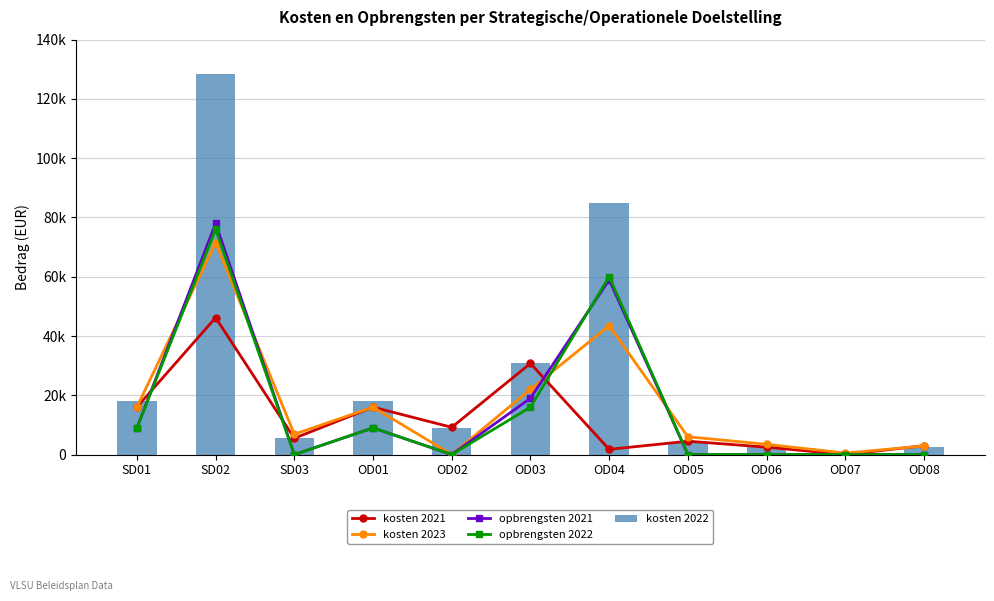

Is the value of kosten 2023 at OD02 greater than the value of kosten 2022 at OD07?

No